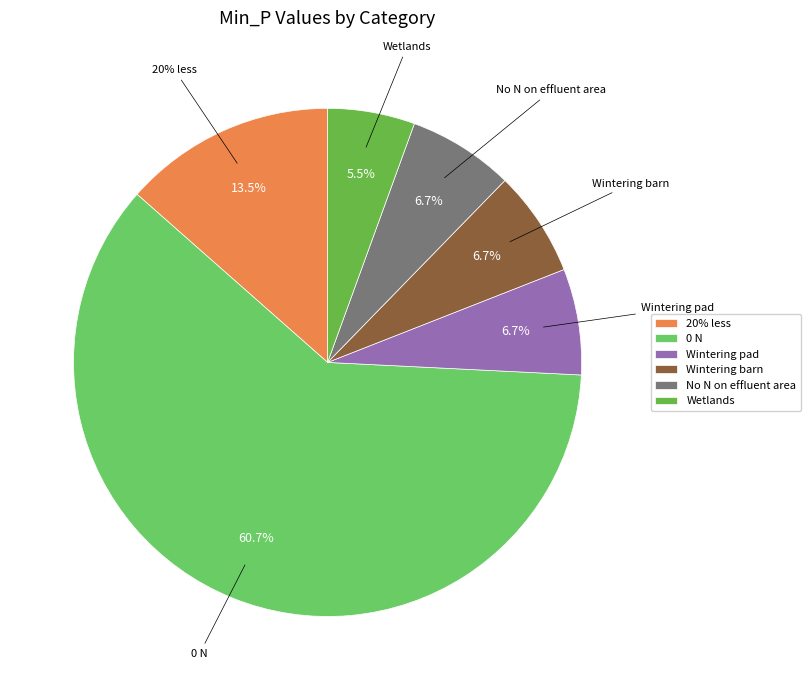

To the nearest percent, what portion does 20% less represent?

13%